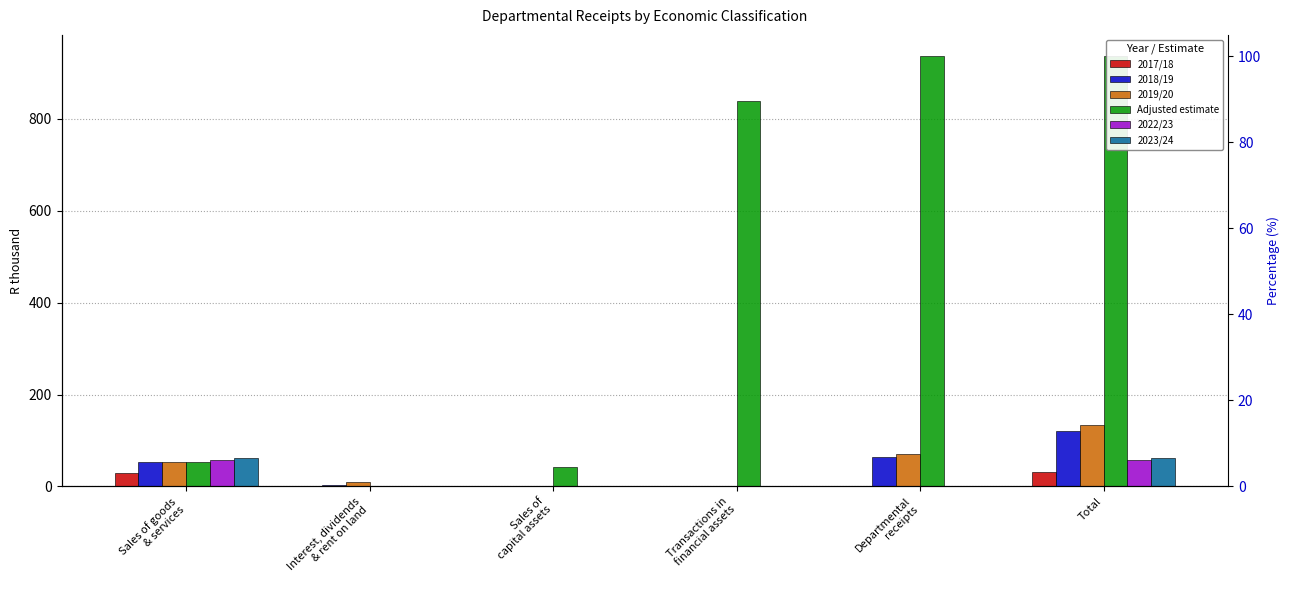

What value does the Adjusted estimate series have at Transactions in
financial assets, to the nearest 50?

850